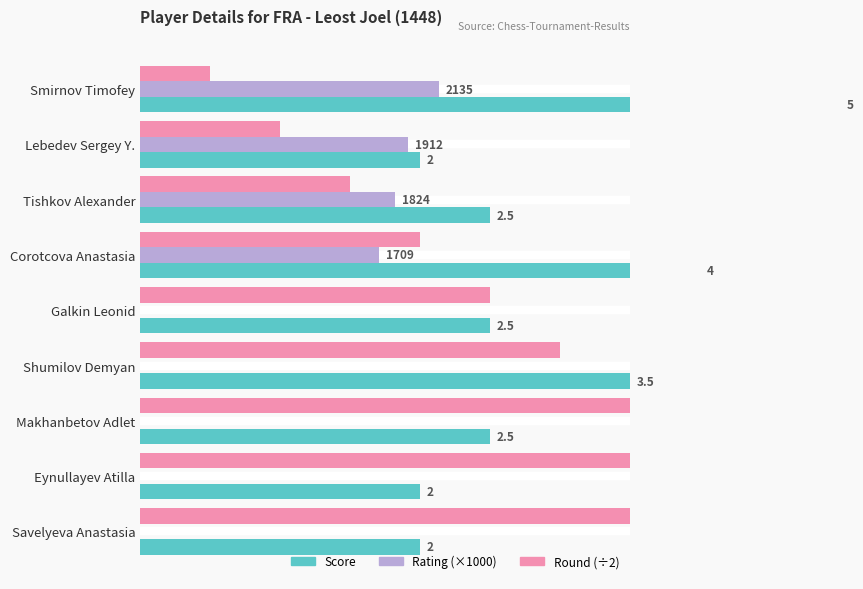

Rank the series by their maximum value, from lowest to highest.

Rating (×1000), Round (÷2), Score